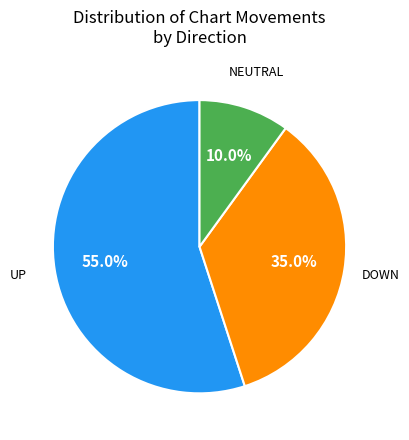

Which has a higher value, UP or NEUTRAL?

UP